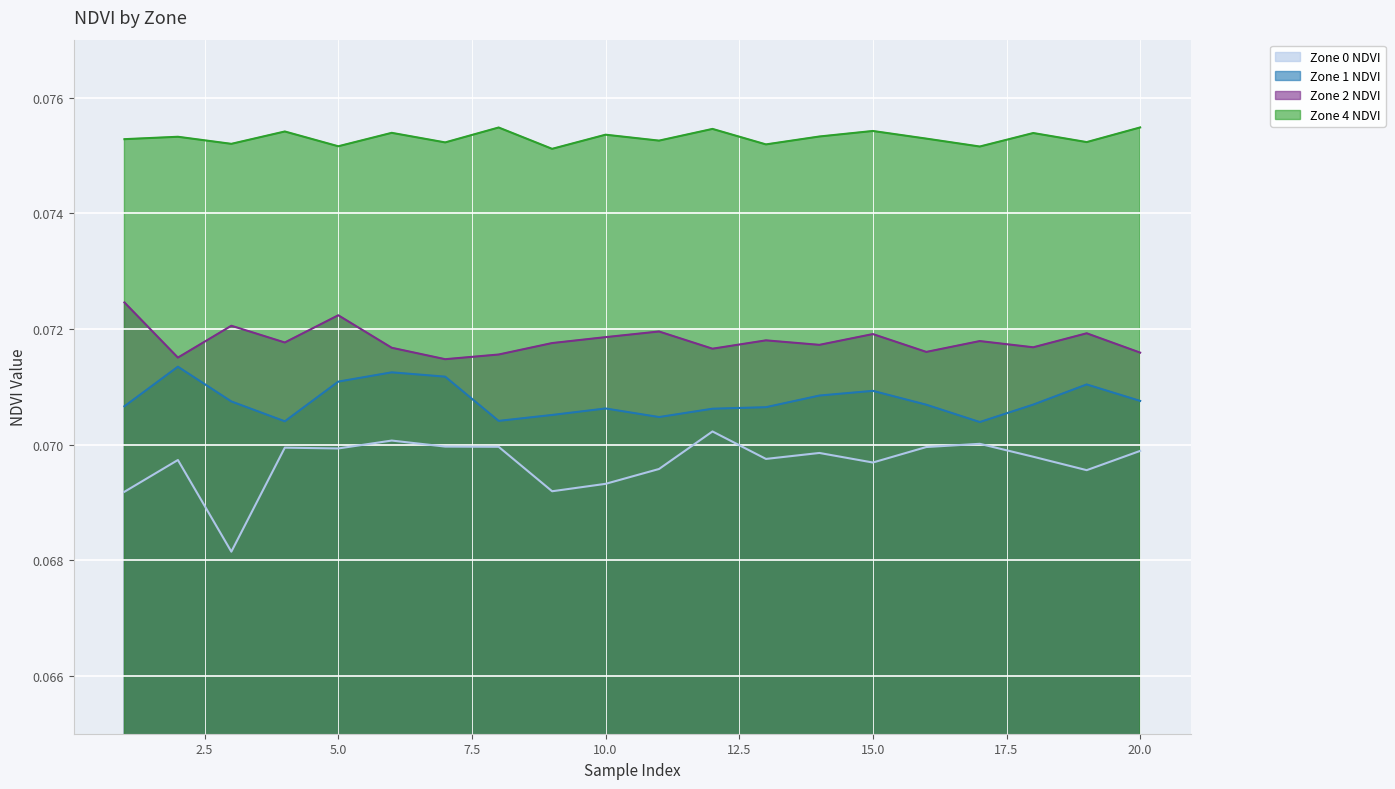

What is the lowest value of the Zone 2 NDVI series?

0.1